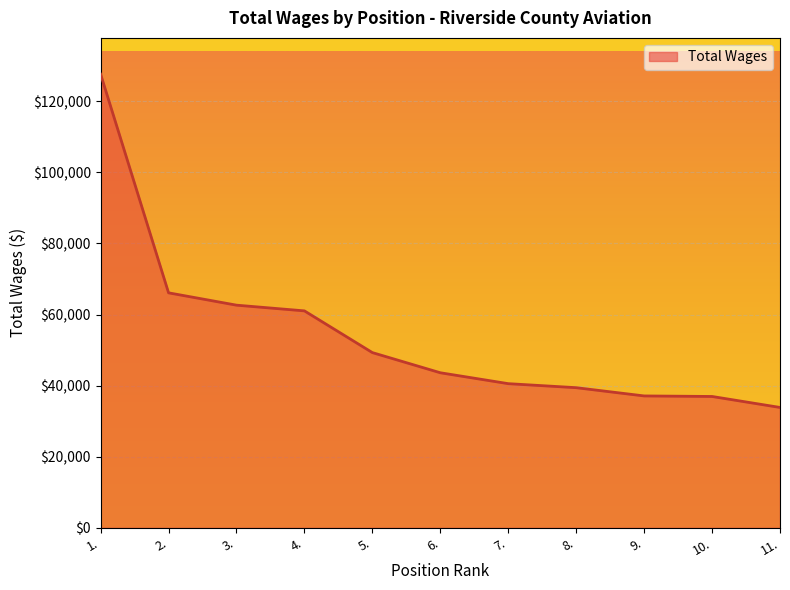

What is the difference between the maximum and minimum values?

93773